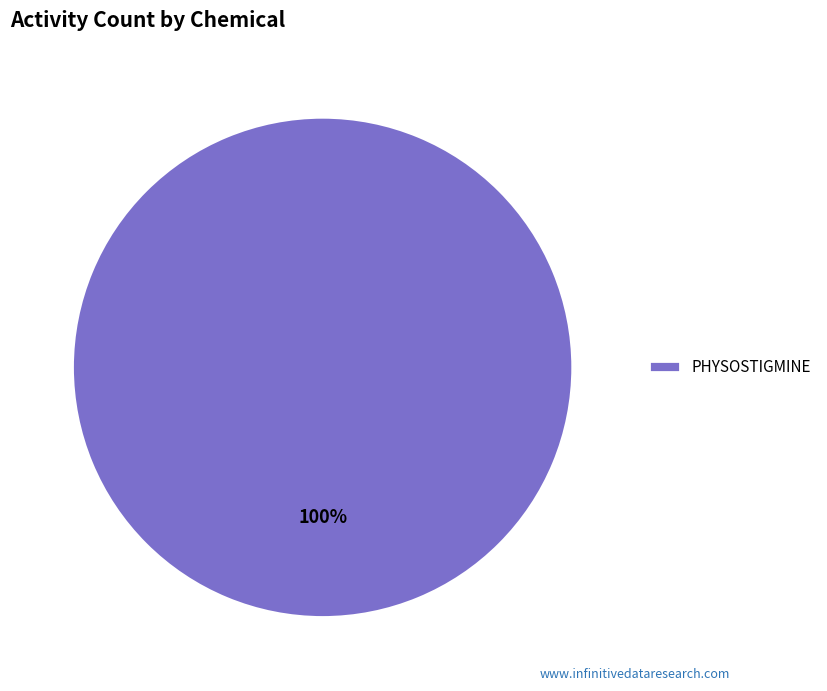

Rank the categories by value from lowest to highest.

PHYSOSTIGMINE